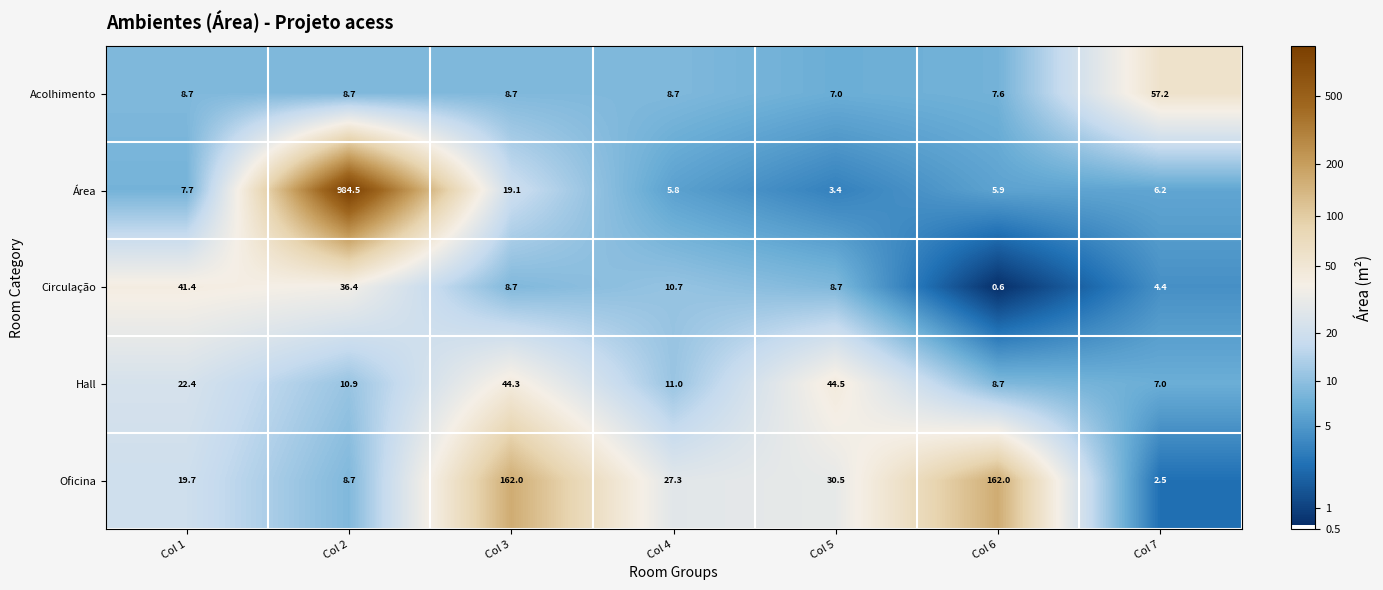

The Oficina series shows 30.5 at Col 5. True or false?

True